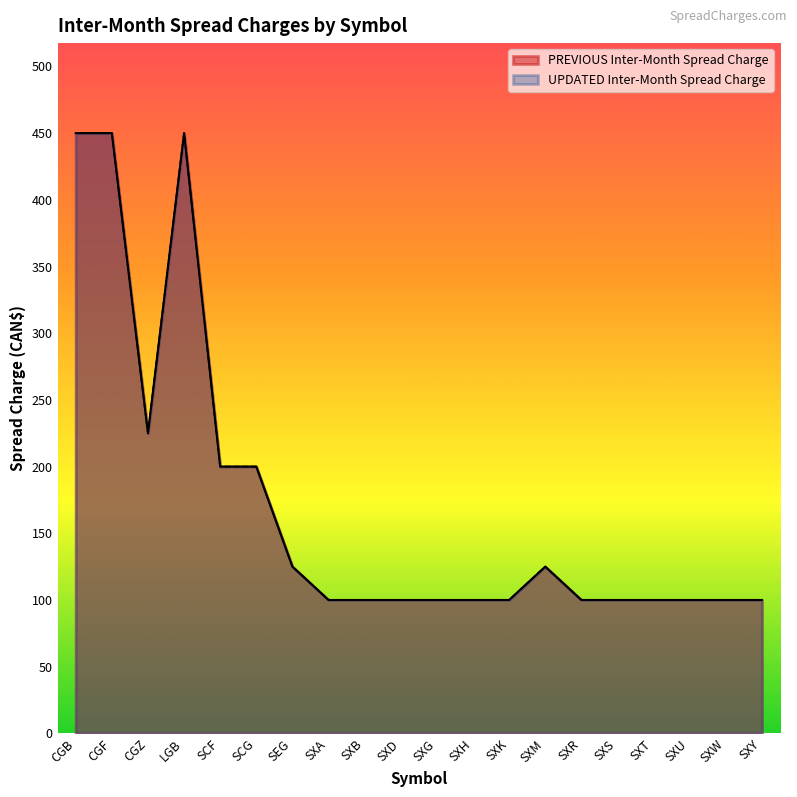

Reading left to right, extract all data points from this chart.

PREVIOUS Inter-Month Spread Charge: 450	450	225	450	200	200	125	100	100	100	100	100	100	125	100	100	100	100	100	100
UPDATED Inter-Month Spread Charge: 450	450	225	450	200	200	125	100	100	100	100	100	100	125	100	100	100	100	100	100